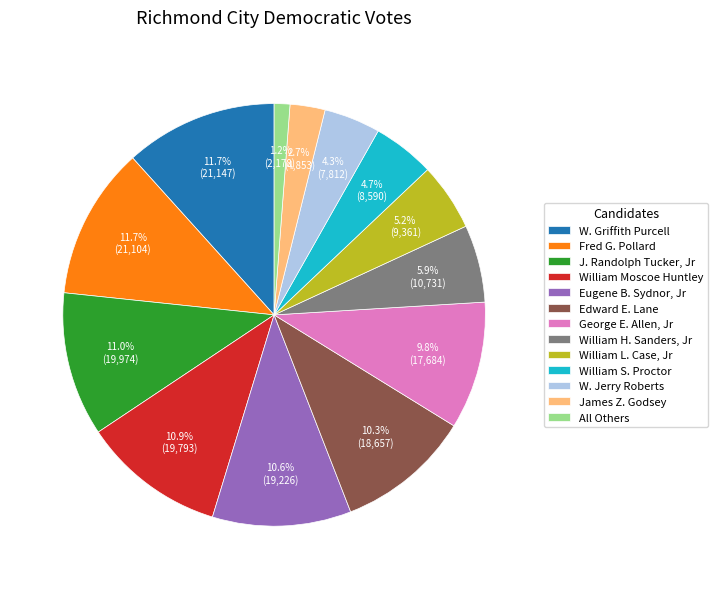

The W. Griffith Purcell slice represents 12% of the pie. True or false?

True